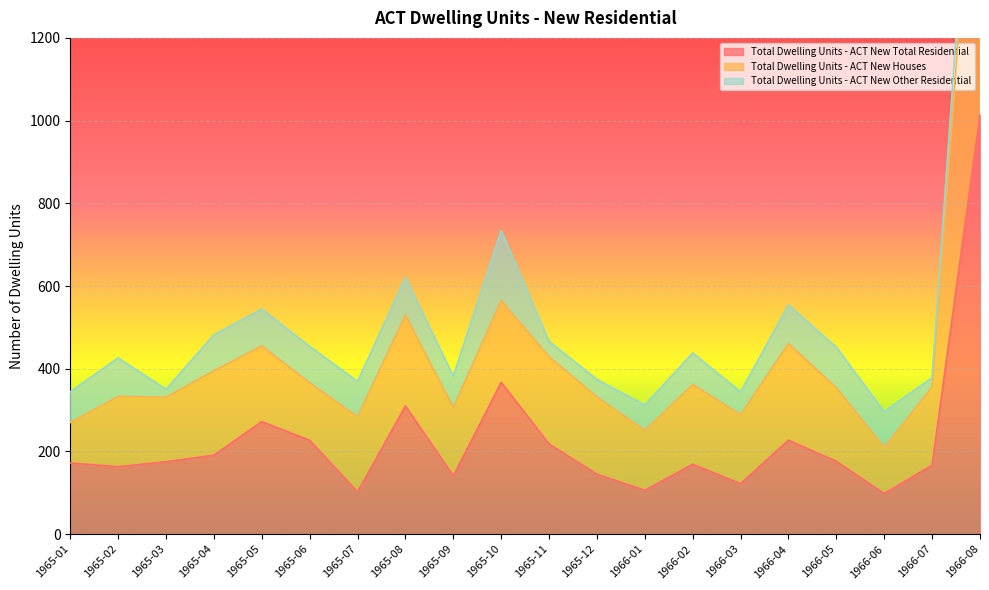

The value of Total Dwelling Units - ACT New Total Residential at 1965-01 is 172. True or false?

True